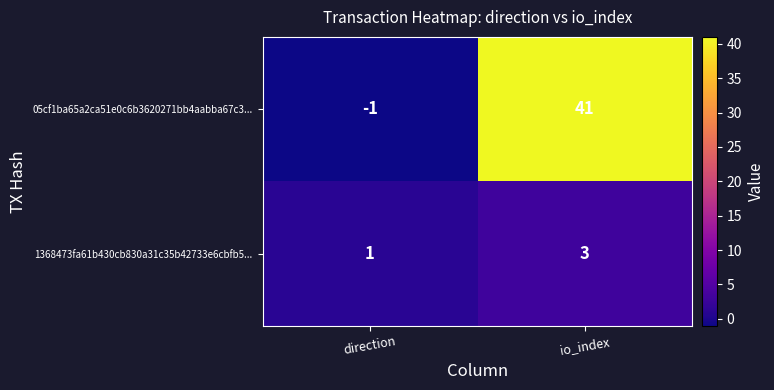

Count the number of categories in the chart.

2